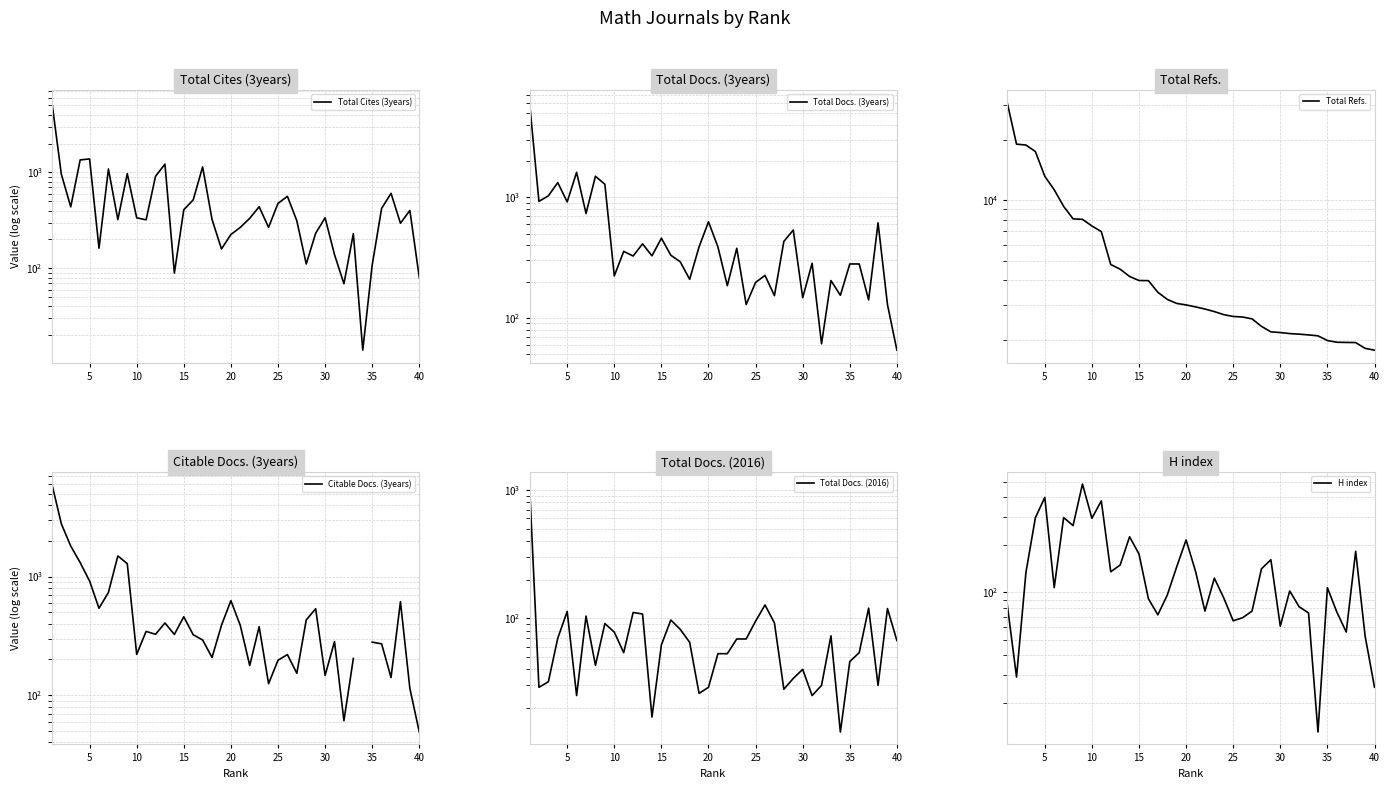

Which series has the largest range (max minus min)?

Total Refs.